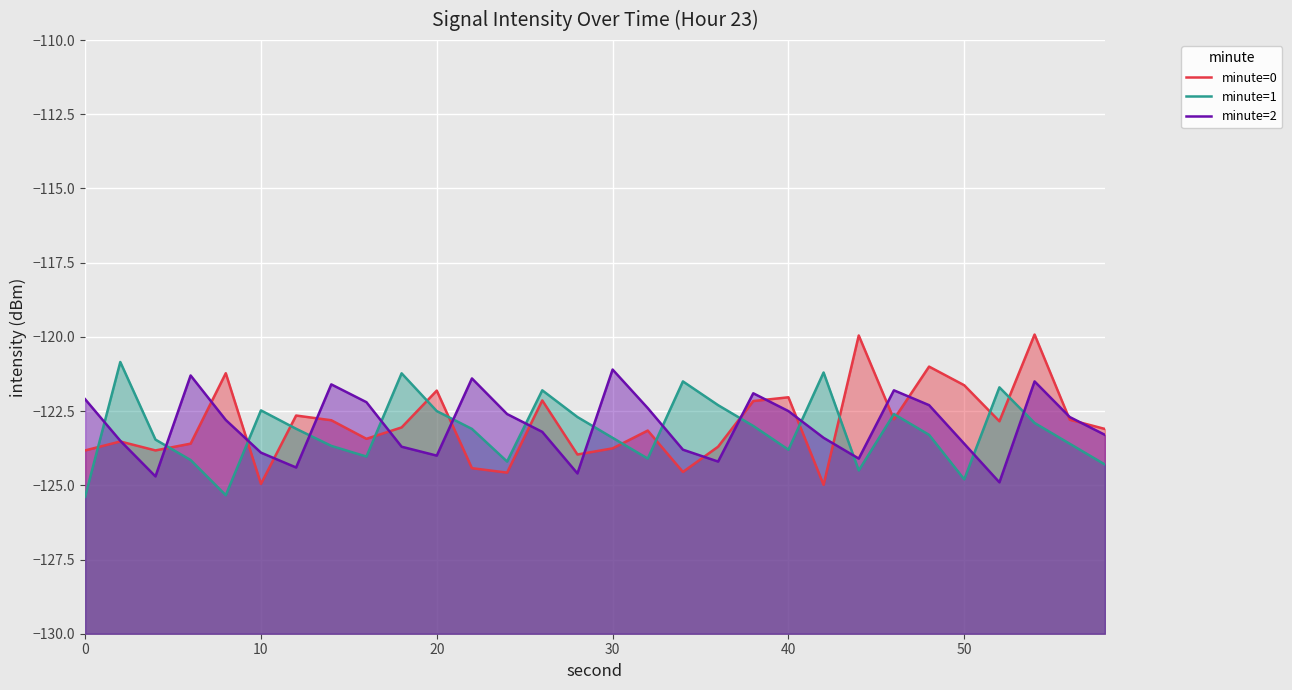

Reading left to right, extract all data points from this chart.

minute=0: -123.8	-123.5	-123.8	-123.6	-121.2	-125.0	-122.6	-122.8	-123.4	-123.0	-121.8	-124.4	-124.6	-122.1	-124.0	-123.8	-123.2	-124.6	-123.7	-122.2	-122.0	-125.0	-120.0	-122.8	-121.0	-121.6	-122.8	-119.9	-122.8	-123.1
minute=1: -125.4	-120.8	-123.5	-124.1	-125.3	-122.5	-123.1	-123.7	-124.0	-121.2	-122.5	-123.1	-124.2	-121.8	-122.7	-123.4	-124.1	-121.5	-122.3	-123.0	-123.8	-121.2	-124.5	-122.6	-123.3	-124.8	-121.7	-122.9	-123.6	-124.3
minute=2: -122.1	-123.5	-124.7	-121.3	-122.8	-123.9	-124.4	-121.6	-122.2	-123.7	-124.0	-121.4	-122.6	-123.2	-124.6	-121.1	-122.4	-123.8	-124.2	-121.9	-122.5	-123.4	-124.1	-121.8	-122.3	-123.6	-124.9	-121.5	-122.7	-123.3